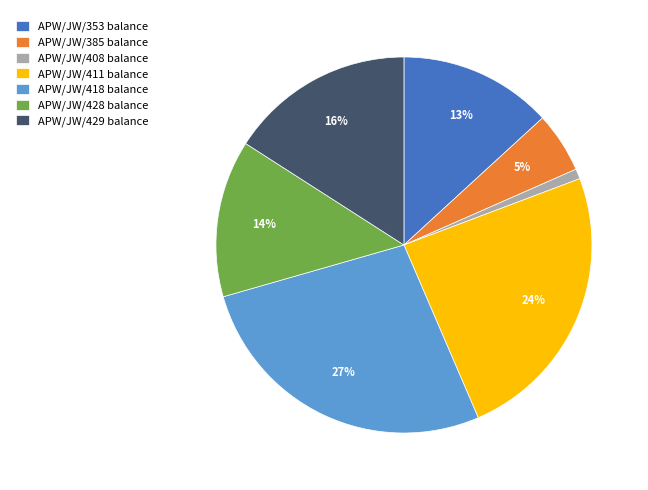

How many slices are in this pie chart?

7